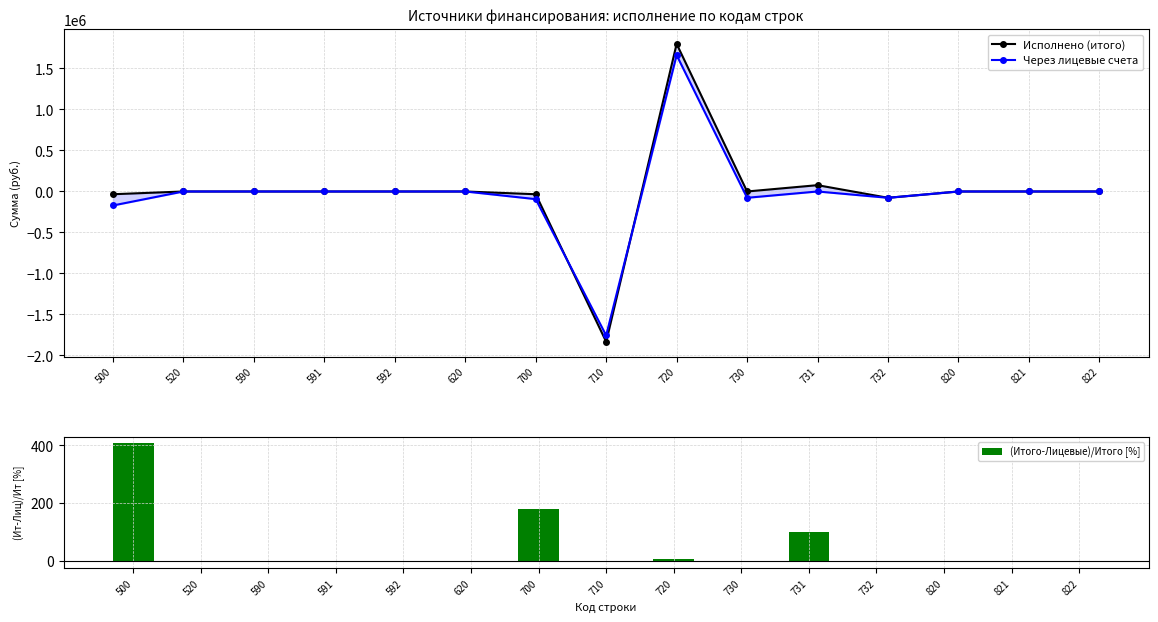

Which category has the highest value in the Через лицевые счета series?

720